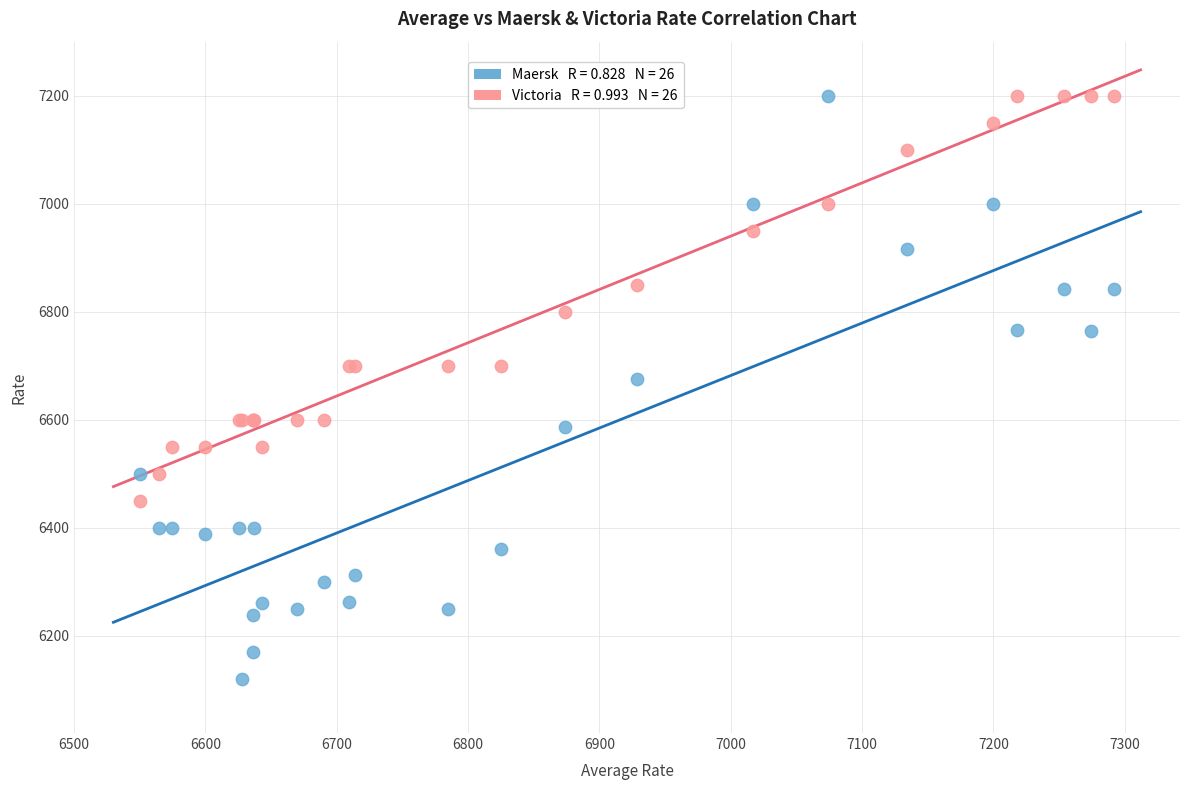

Across all series, what Y value is closest to 6660?

6675